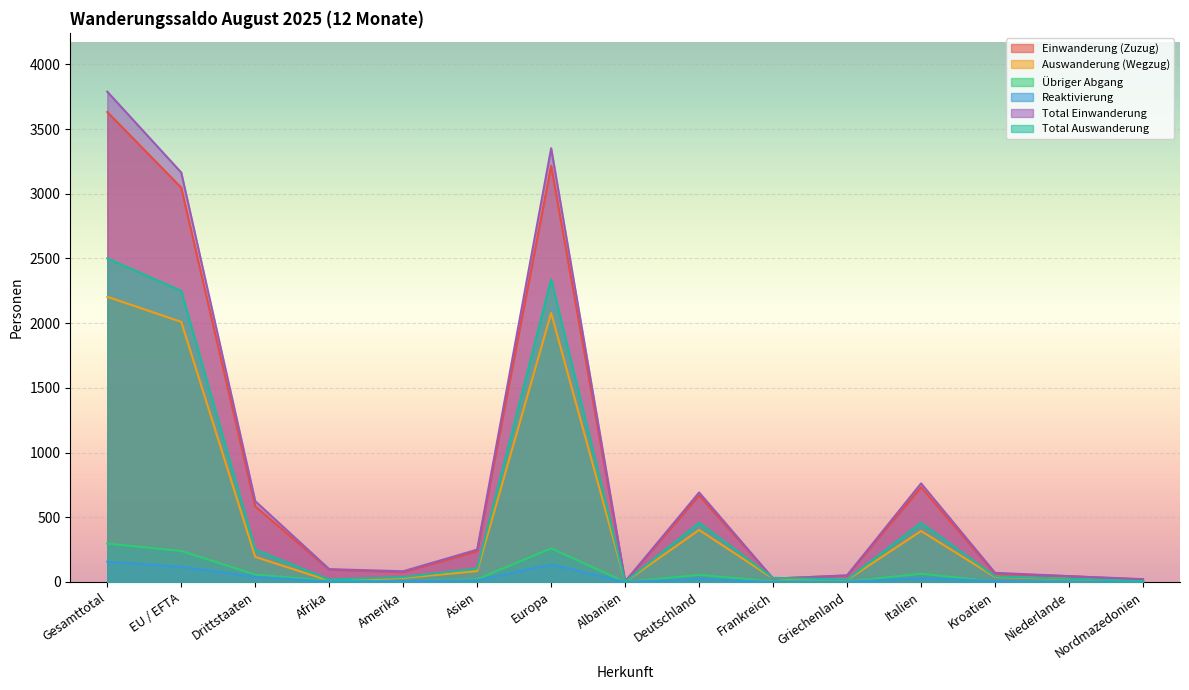

At Drittstaaten, list the series in order from largest to smallest.

Total Einwanderung, Einwanderung (Zuzug), Total Auswanderung, Auswanderung (Wegzug), Übriger Abgang, Reaktivierung